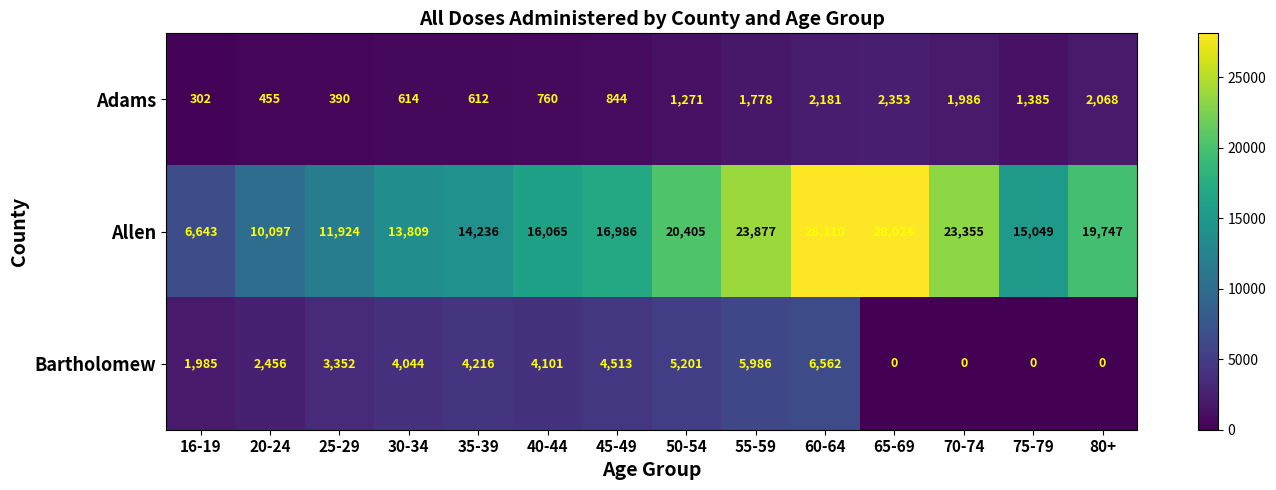

True or false: Bartholomew has a value of 4101 at 40-44.

True